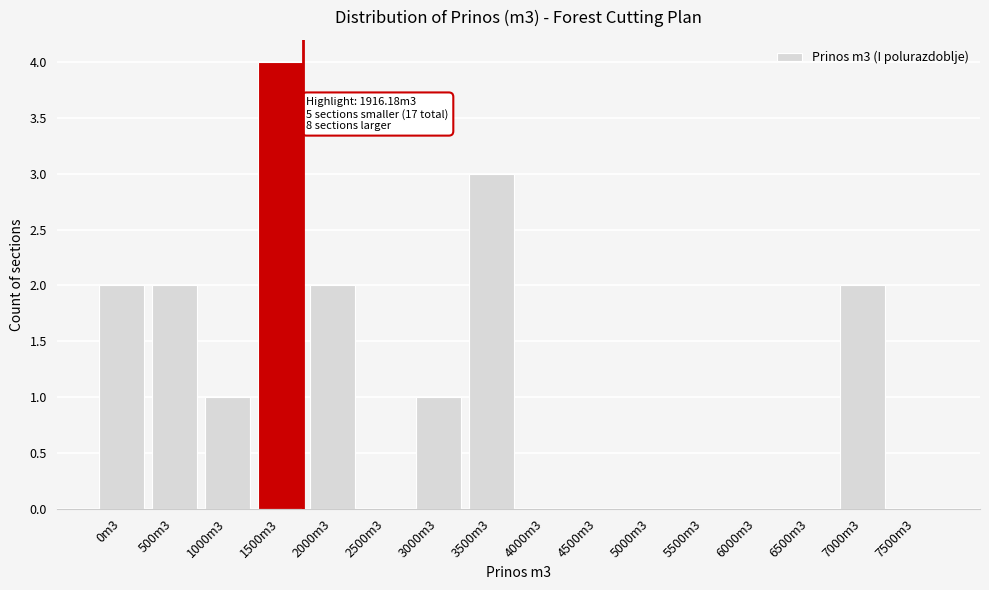

Reading right to left, list all the values displayed in this chart.

7500m3=0	7000m3=2	6500m3=0	6000m3=0	5500m3=0	5000m3=0	4500m3=0	4000m3=0	3500m3=3	3000m3=1	2500m3=0	2000m3=2	1500m3=4	1000m3=1	500m3=2	0m3=2